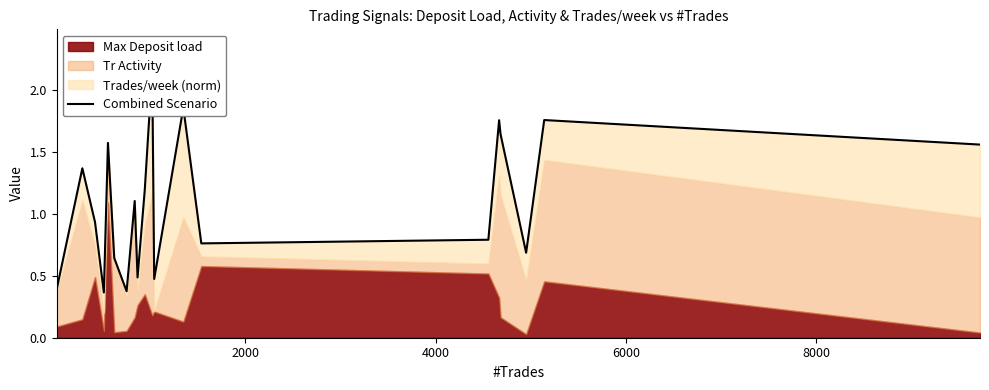

True or false: there are more than 1 points higher than both neighbors.

True